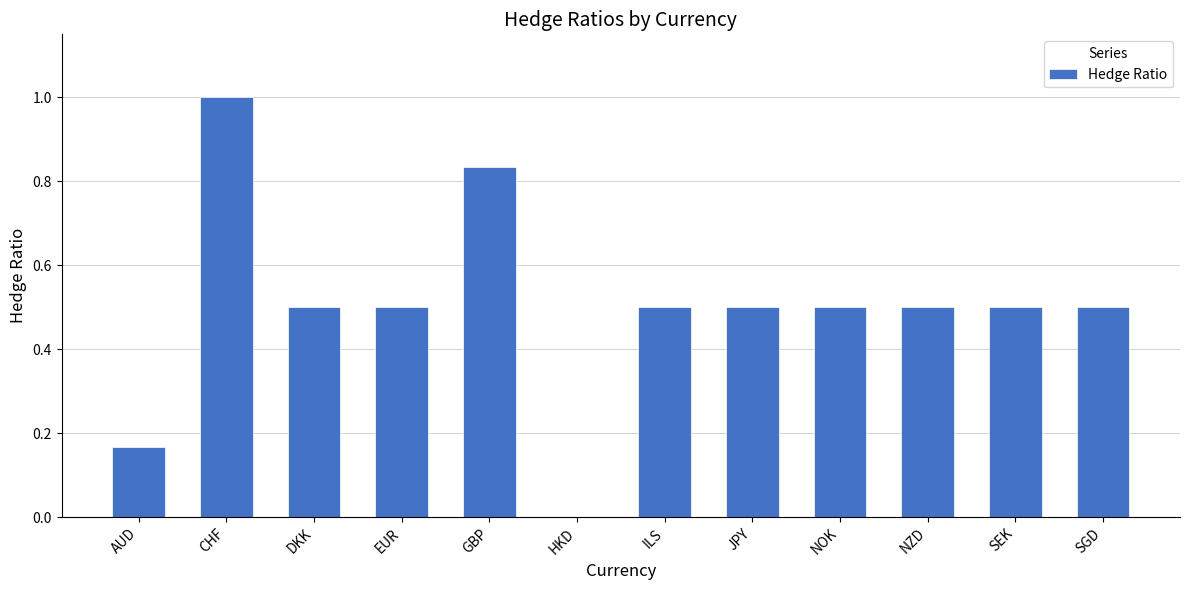

Are the bars horizontal?

No